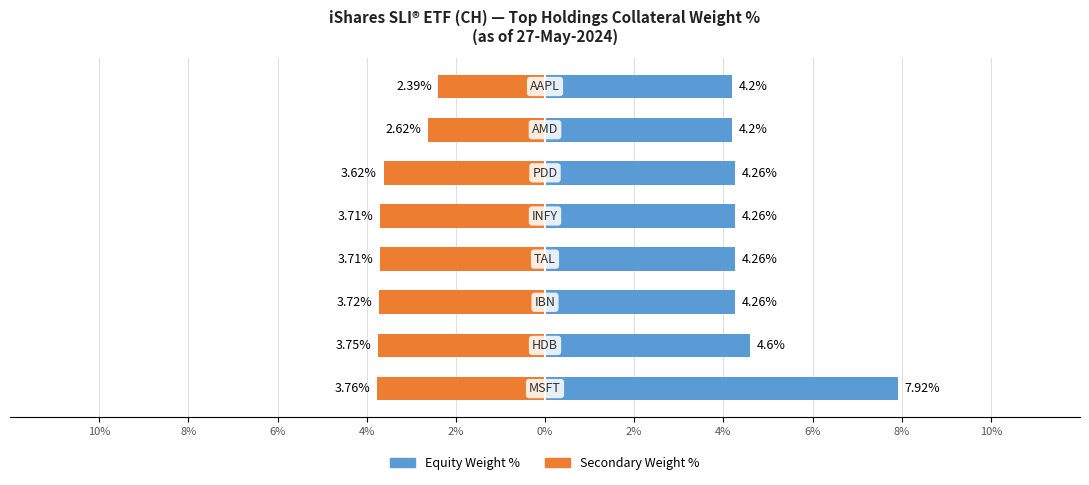

Between 4% and 2%, which series saw the biggest shift?

Secondary Weight %